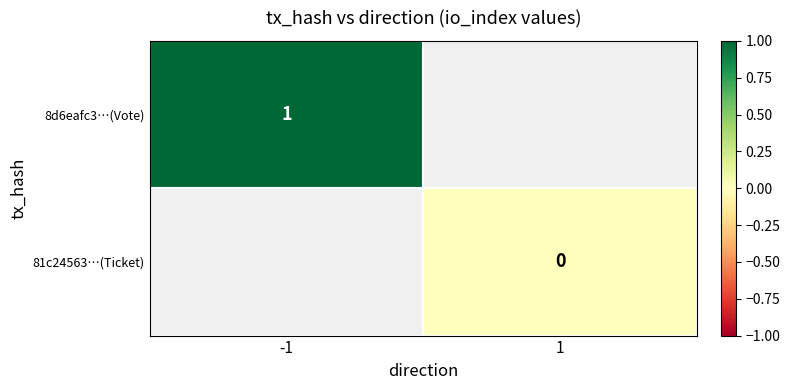

Is it true that 8d6eafc3…(Vote) equals 0.6 at -1?

False